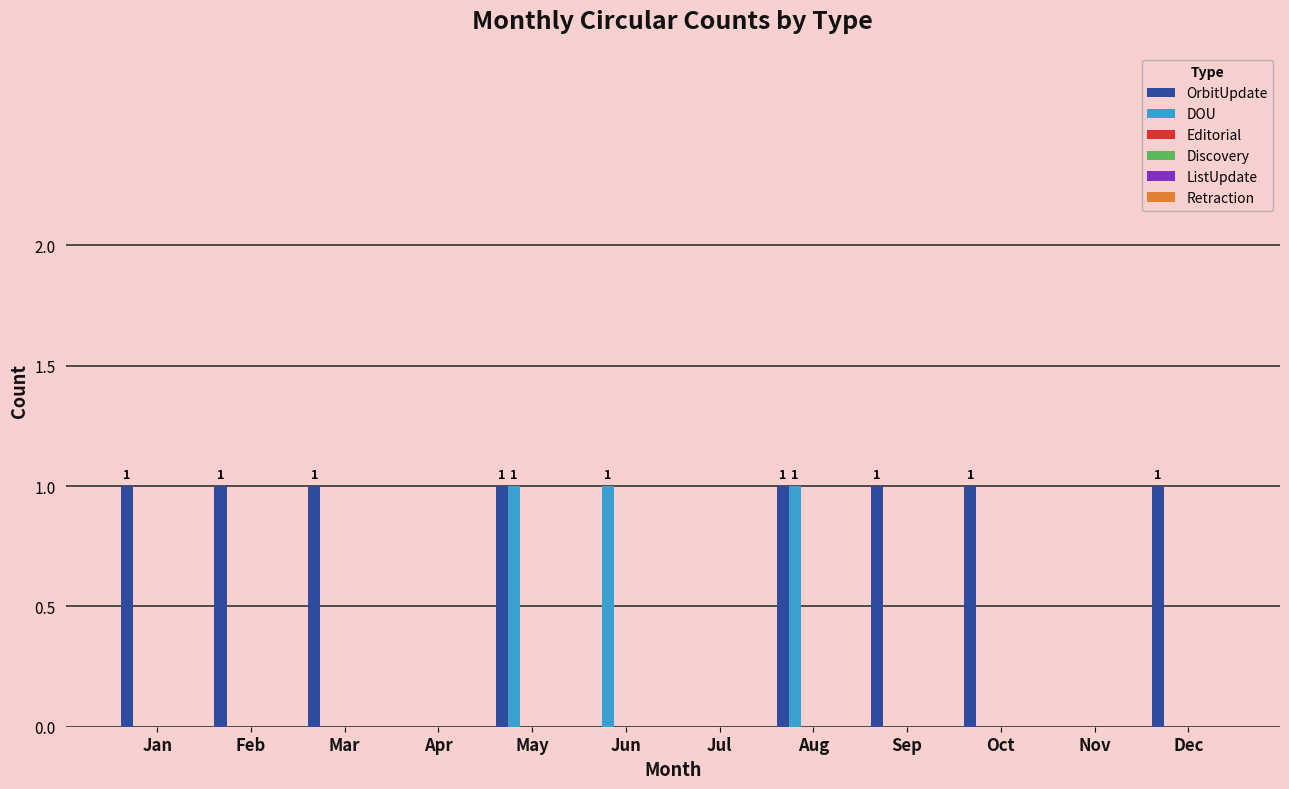

How many groups of bars are there?

12